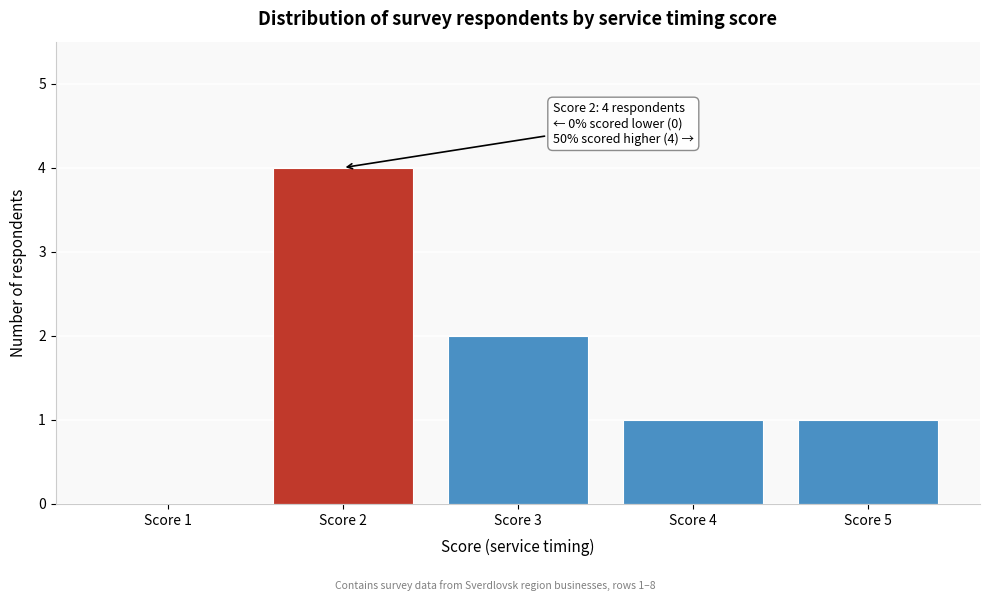

Which range on the x-axis has the tallest bar?

1.5 to 2.5